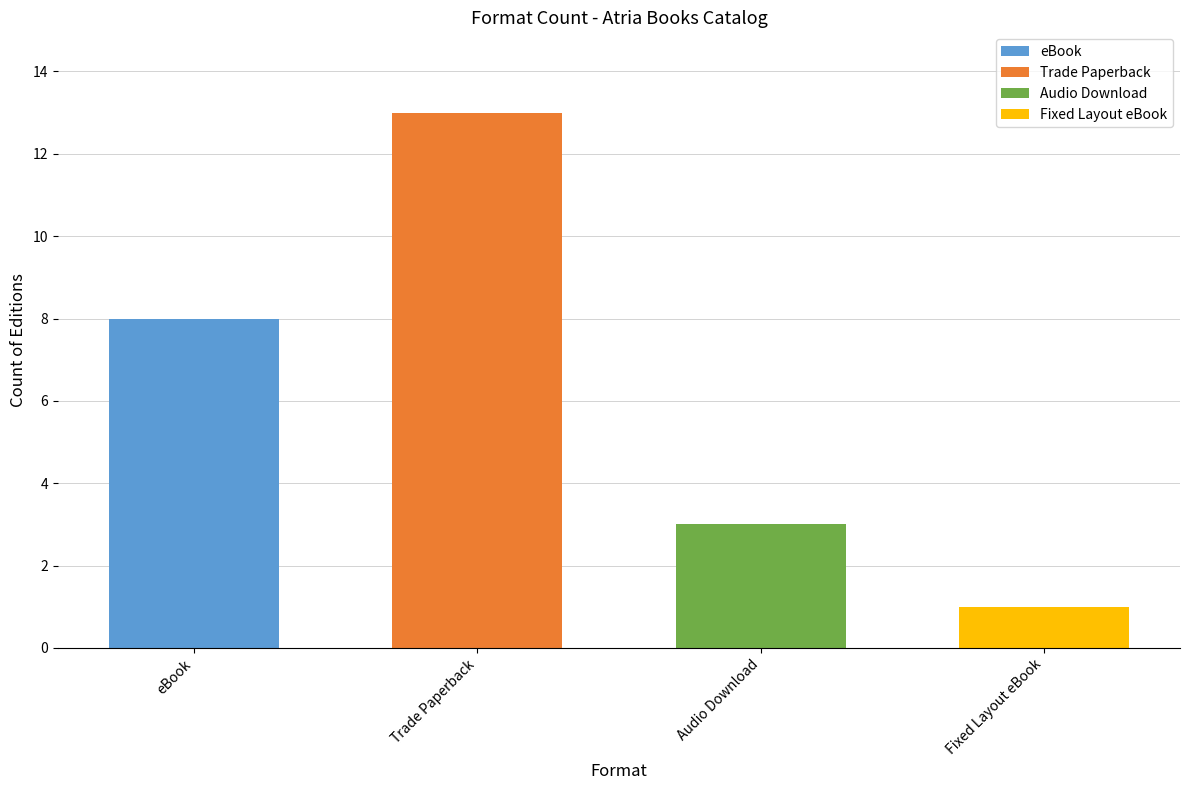

Reading right to left, transcribe all the data shown in this chart.

Fixed Layout eBook=1	Audio Download=3	Trade Paperback=13	eBook=8